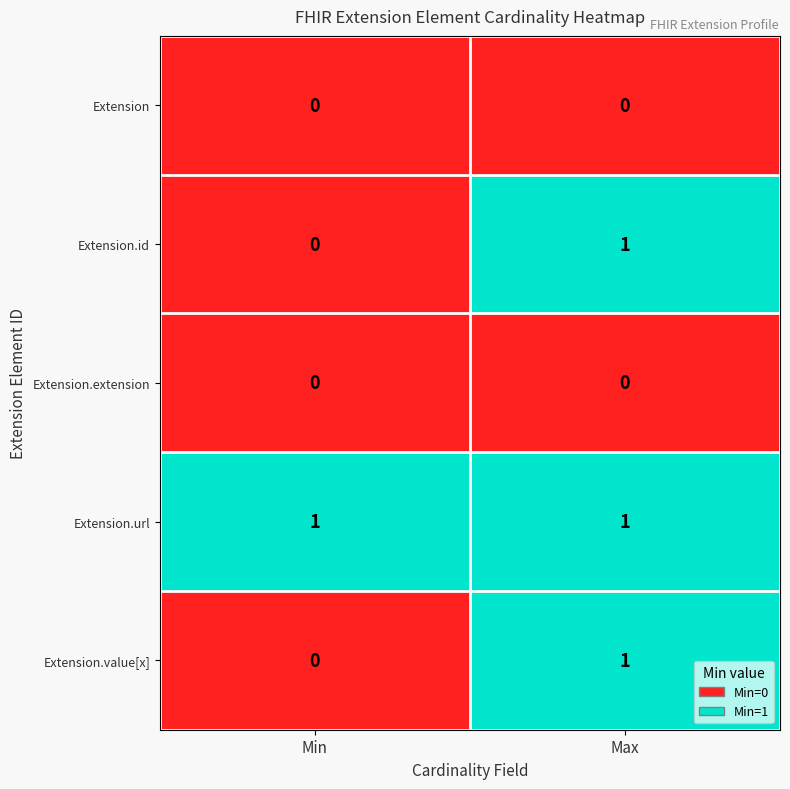

Reading left to right, extract all data points from this chart.

Extension: Min=0	Max=0
Extension.id: Min=0	Max=1
Extension.extension: Min=0	Max=0
Extension.url: Min=1	Max=1
Extension.value[x]: Min=0	Max=1